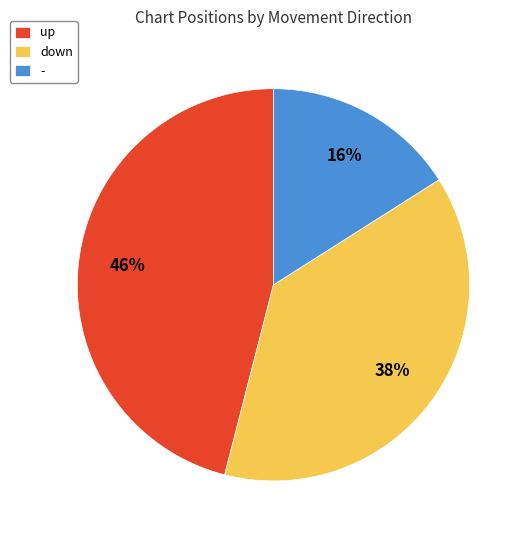

Is it true that up is 46% of the pie?

True